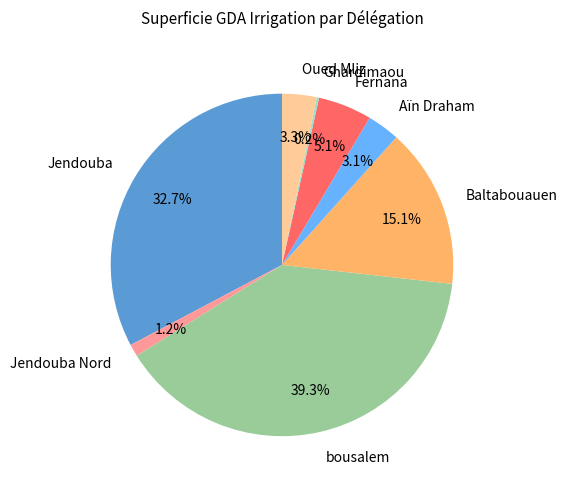

Is the sum of Fernana and bousalem greater than half?

No